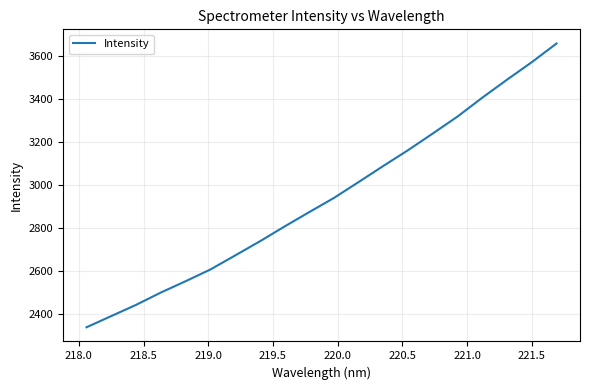

What is the difference between the maximum and minimum values?

1318.3